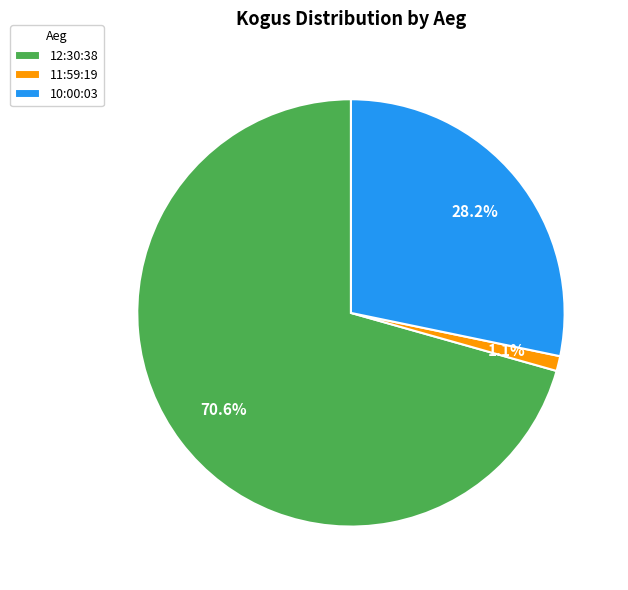

Rank the categories by value from highest to lowest.

12:30:38, 10:00:03, 11:59:19